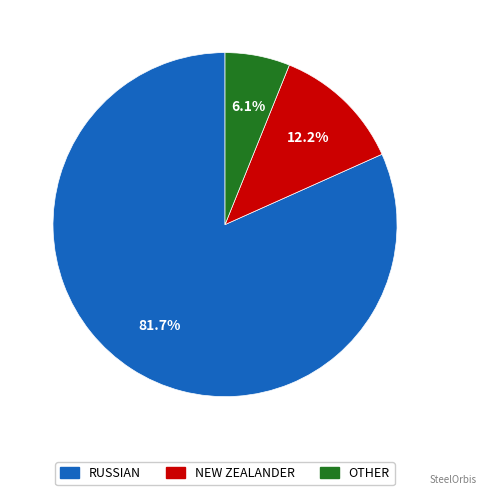

Is there any slice that represents more than half of the pie?

Yes